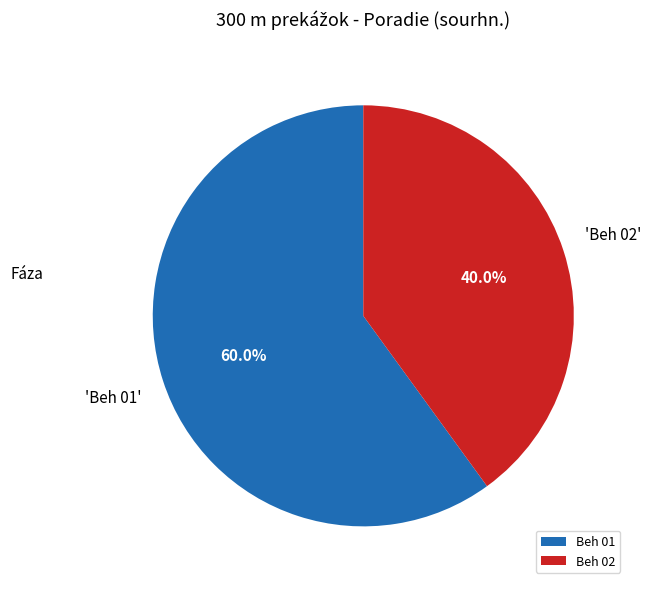

Does Beh 01 represent more than half of the total?

Yes